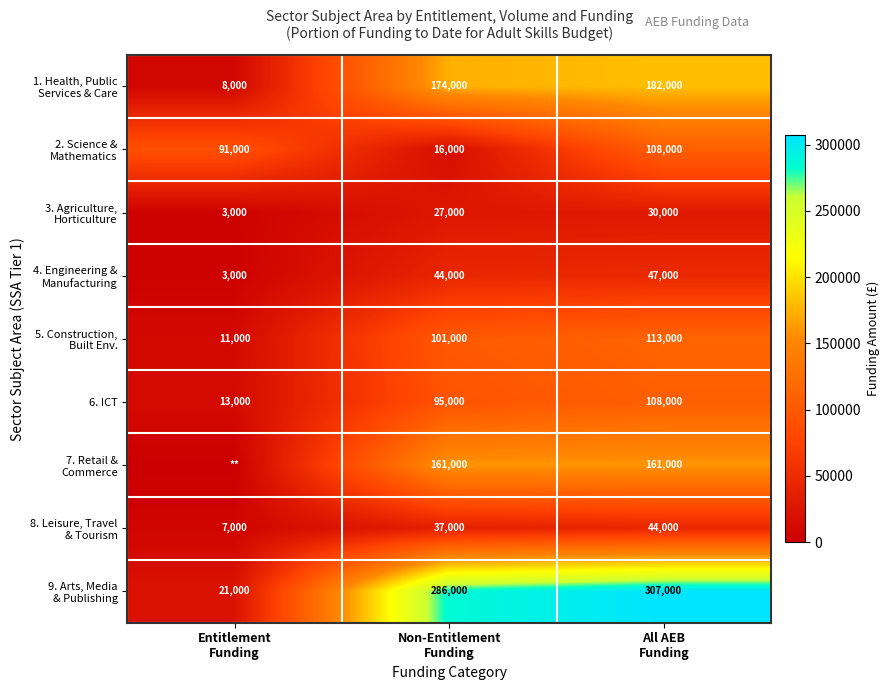

What is the sum of all 6. ICT values?

216000